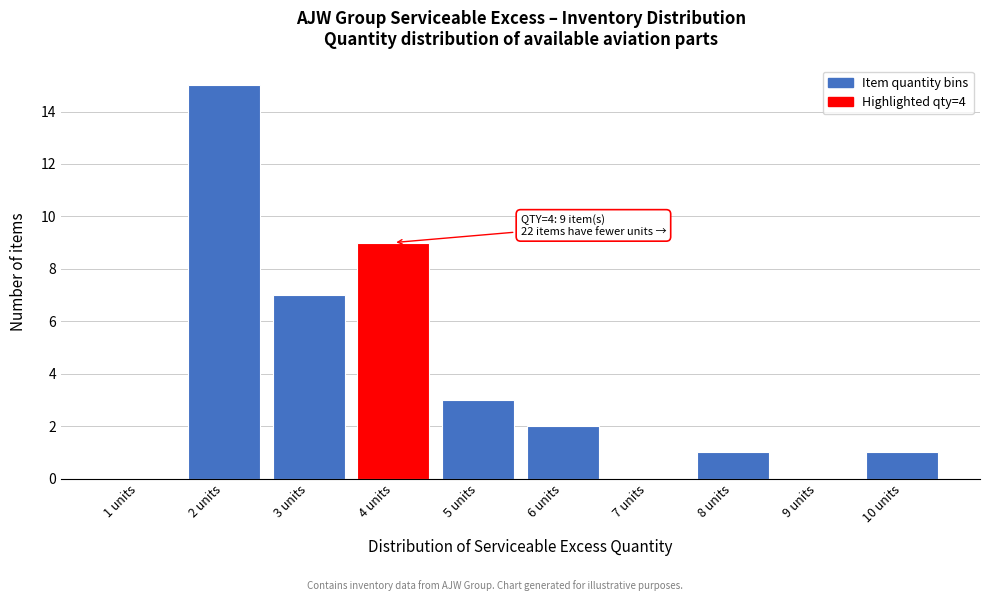

Reading left to right, list all the values displayed in this chart.

1 units=0	2 units=15	3 units=7	4 units=9	5 units=3	6 units=2	7 units=0	8 units=1	9 units=0	10 units=1